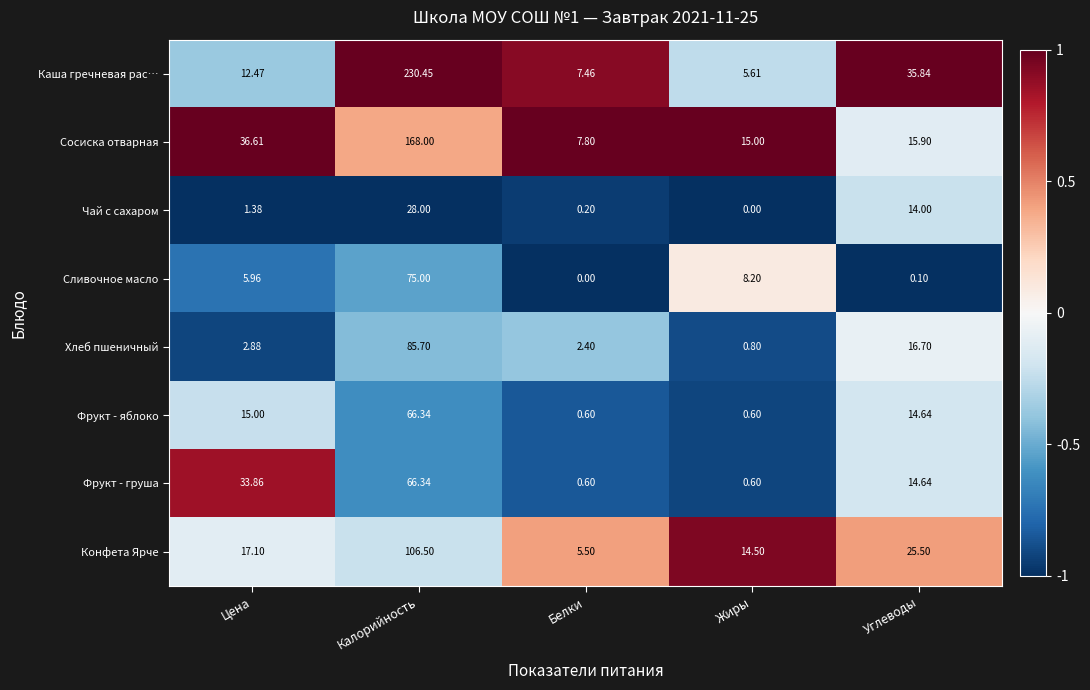

Count the number of data series in this chart.

8